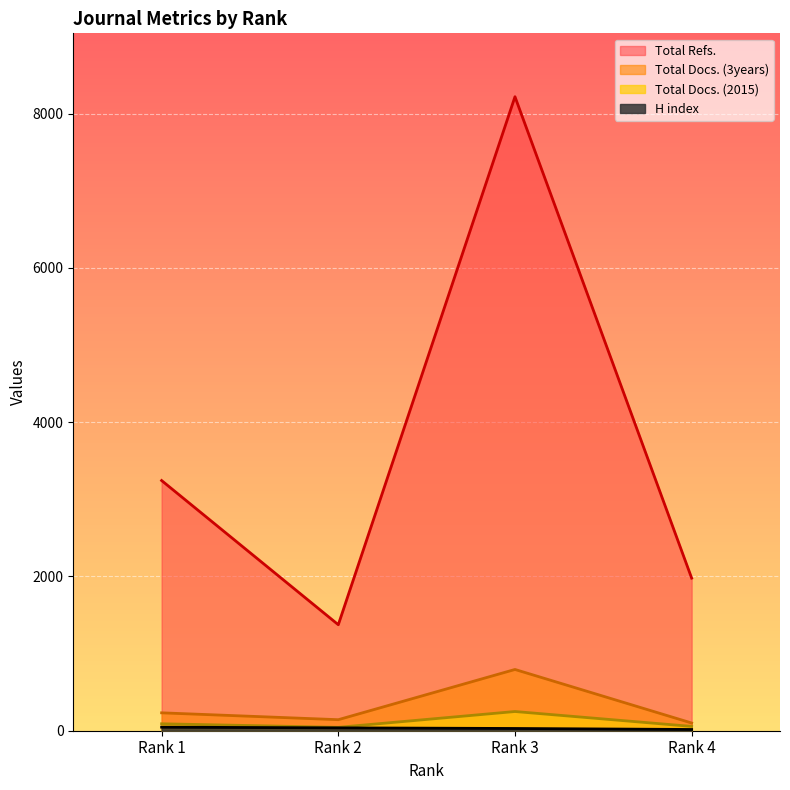

At how many categories does at least one series exceed 2479?

2